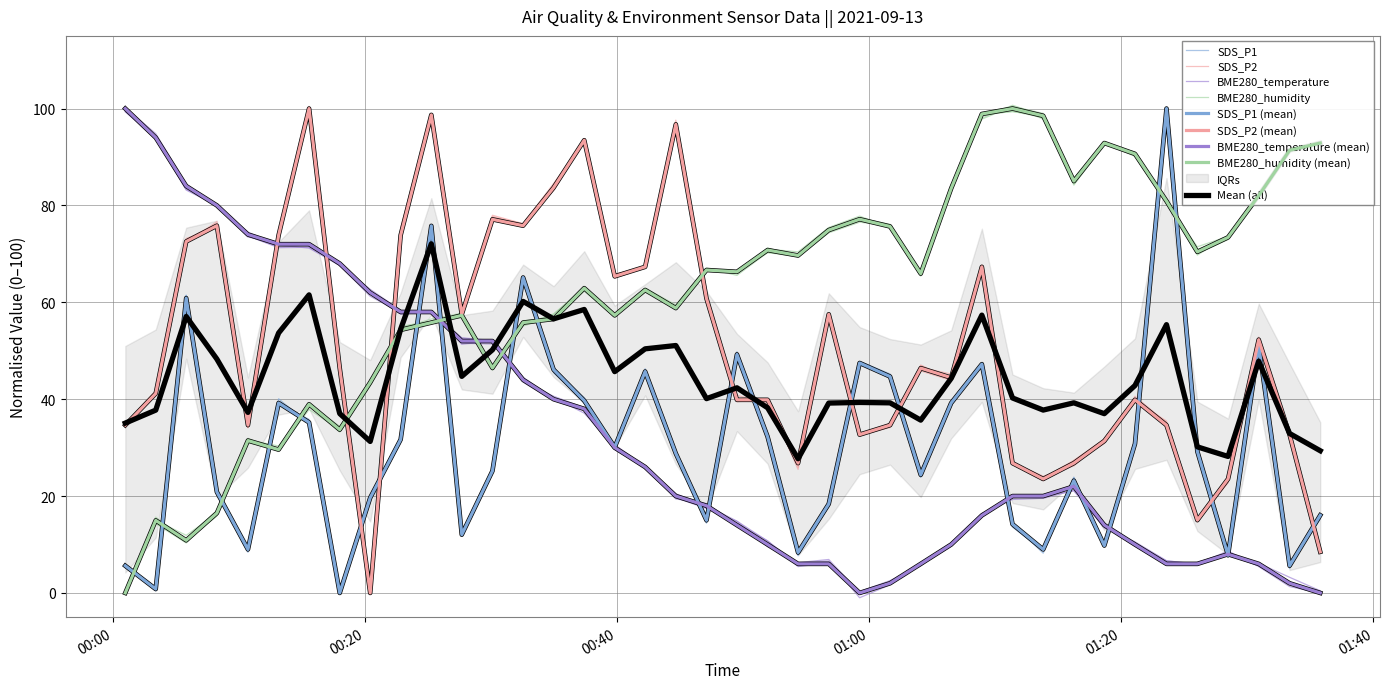

How many data points does each series have?

40